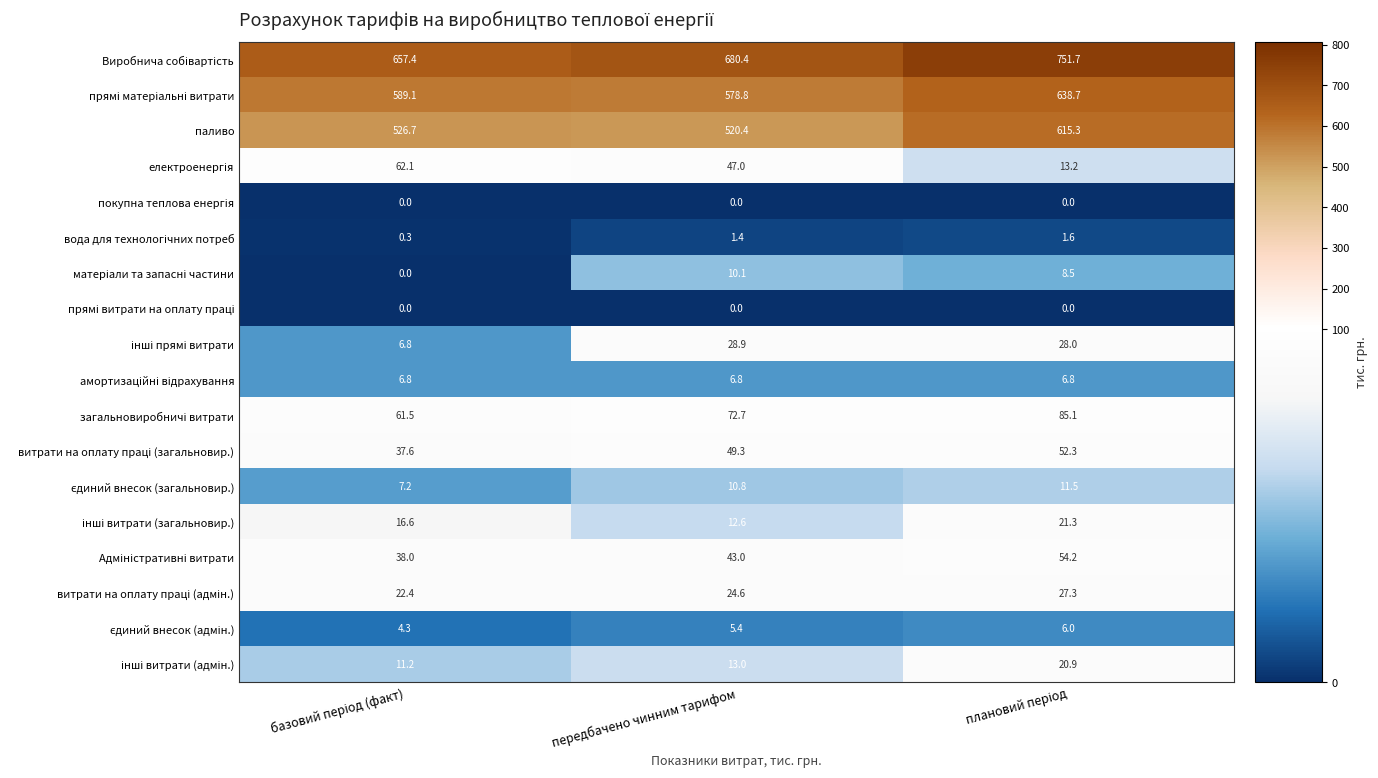

Which series has the largest range (max minus min)?

паливо